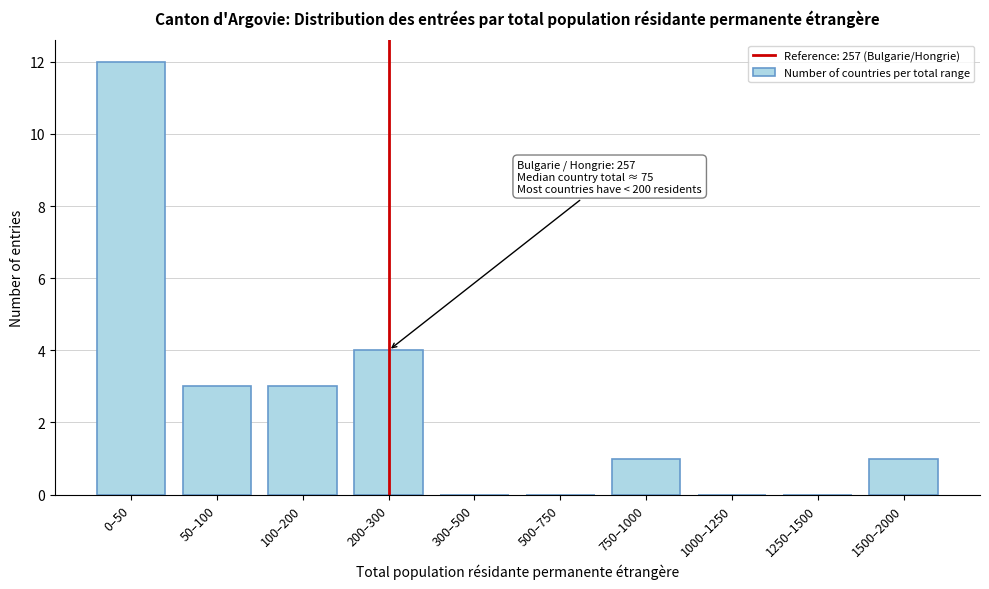

Reading left to right, list all the values displayed in this chart.

0–50=12	50–100=3	100–200=3	200–300=4	300–500=0	500–750=0	750–1000=1	1000–1250=0	1250–1500=0	1500–2000=1